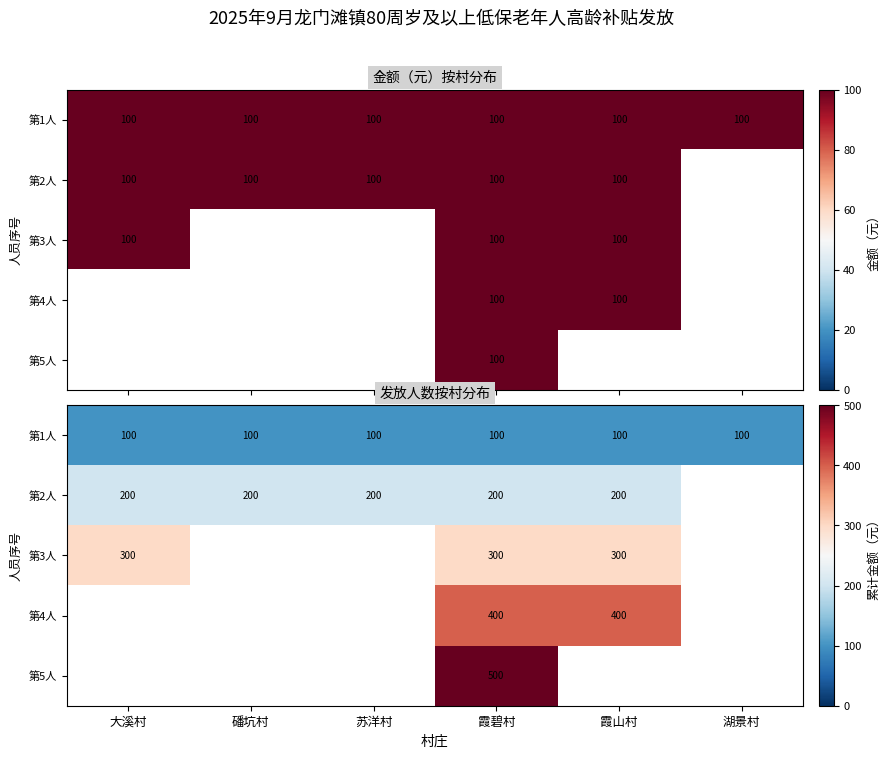

At which category does the chart reach its minimum across all series?

大溪村